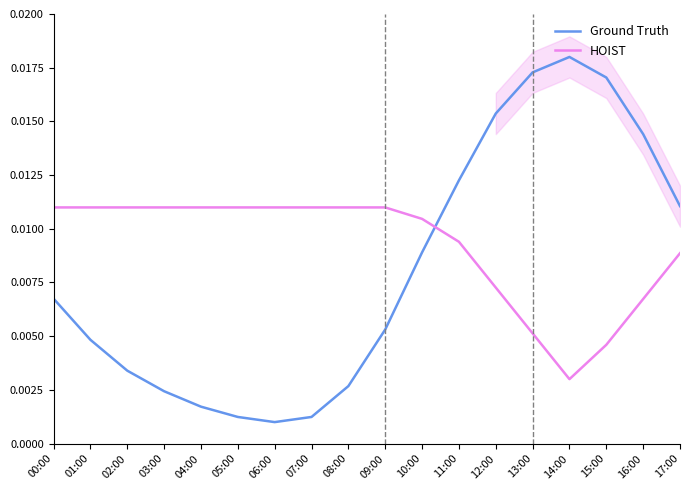

Rank the categories by Ground Truth value from lowest to highest.

06:00, 05:00, 07:00, 04:00, 03:00, 08:00, 02:00, 01:00, 09:00, 00:00, 10:00, 17:00, 11:00, 16:00, 12:00, 15:00, 13:00, 14:00